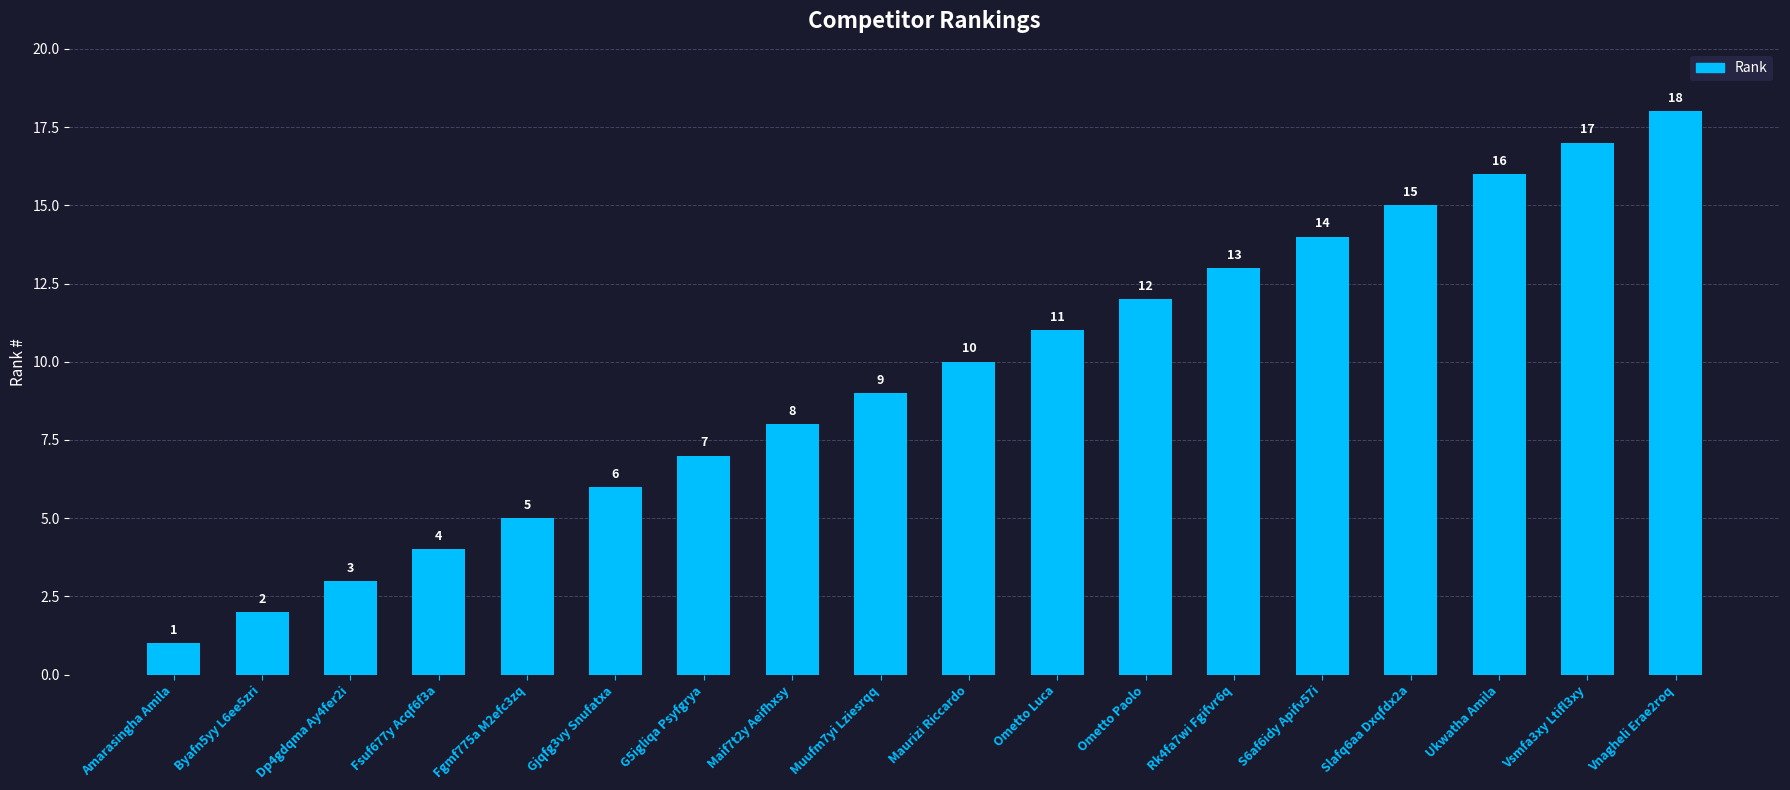

How many data points does each series have?

18